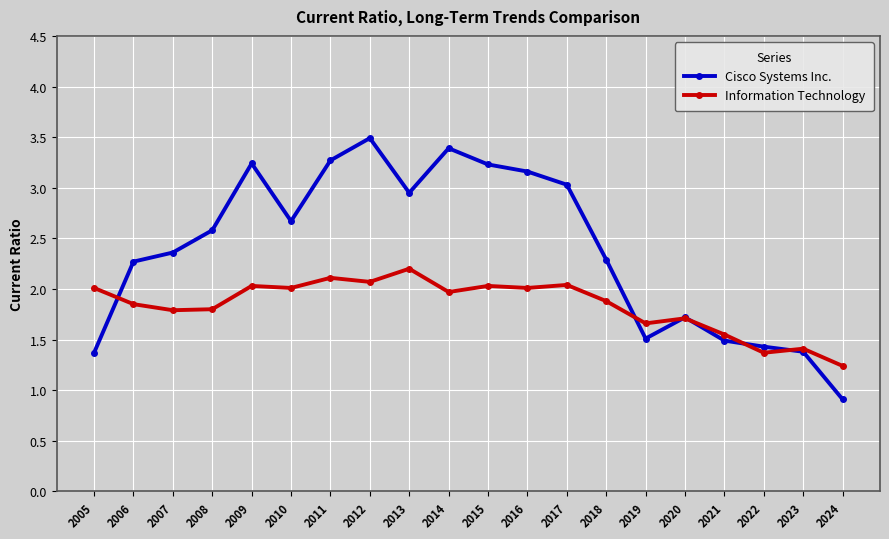

What is the approximate value of Cisco Systems Inc. at 2009?

3.2